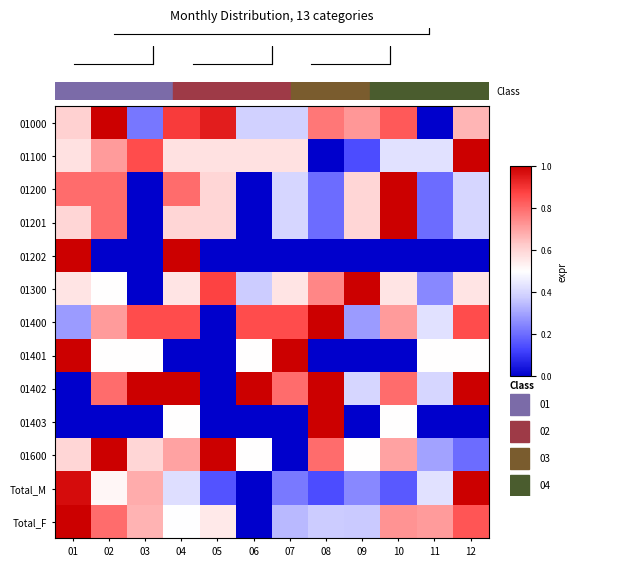

Read the Total_M value at 12.

1.0